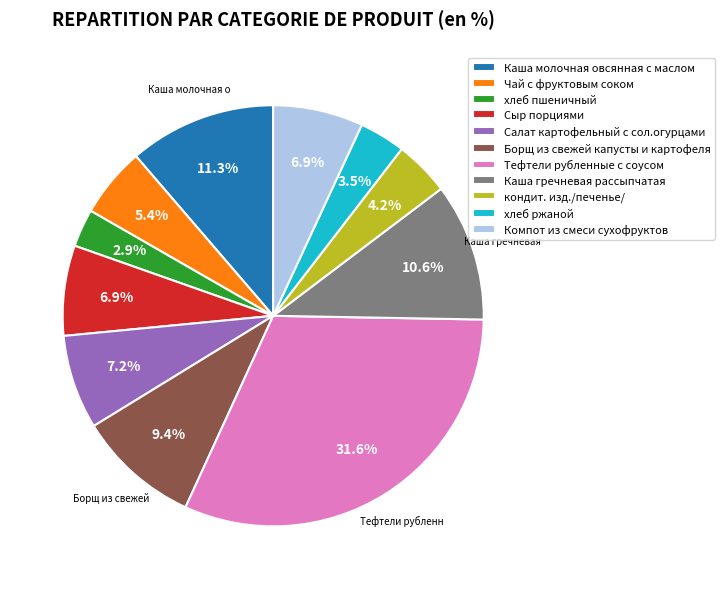

What is the ratio of the value at Салат картофельный с сол.огурцами to the value at Чай с фруктовым соком?

1.3